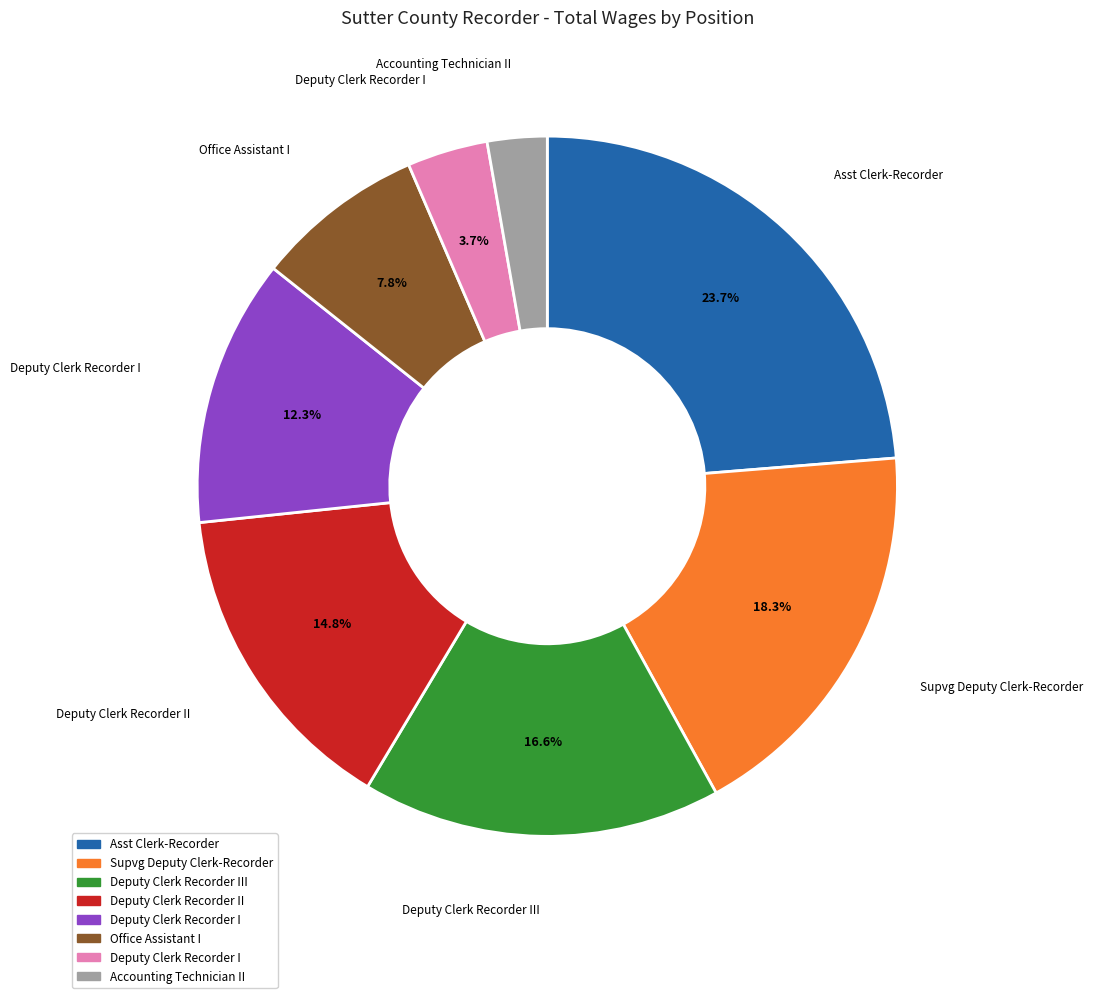

Is there a majority slice in this chart?

No